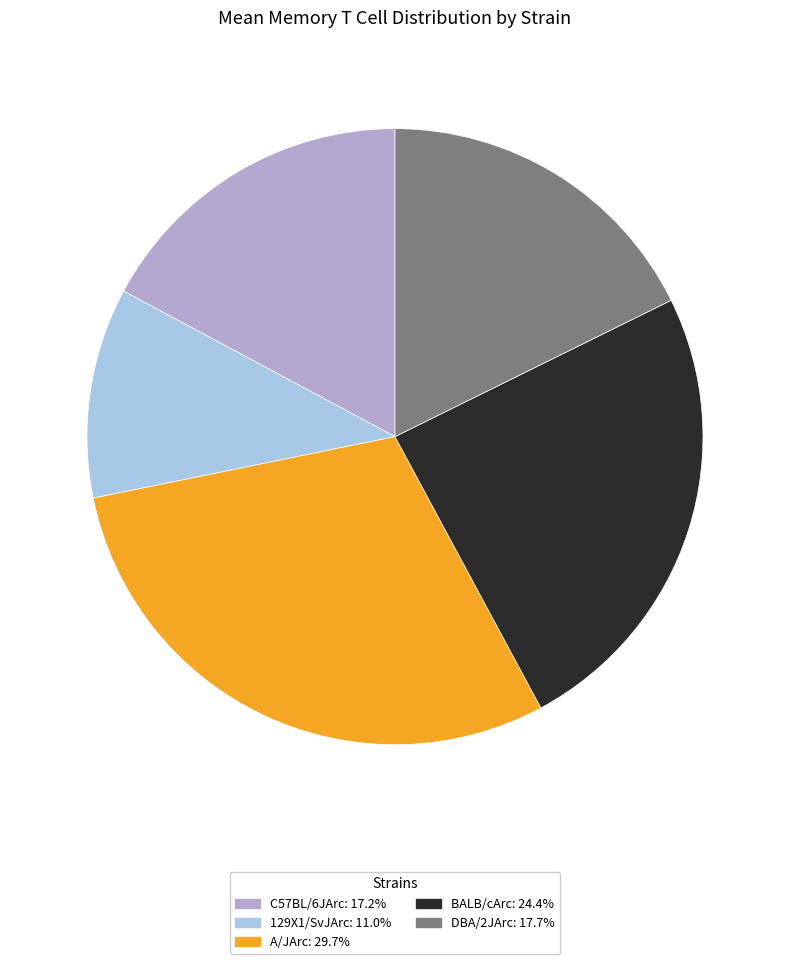

Does A/JArc account for over 50% of the chart?

No